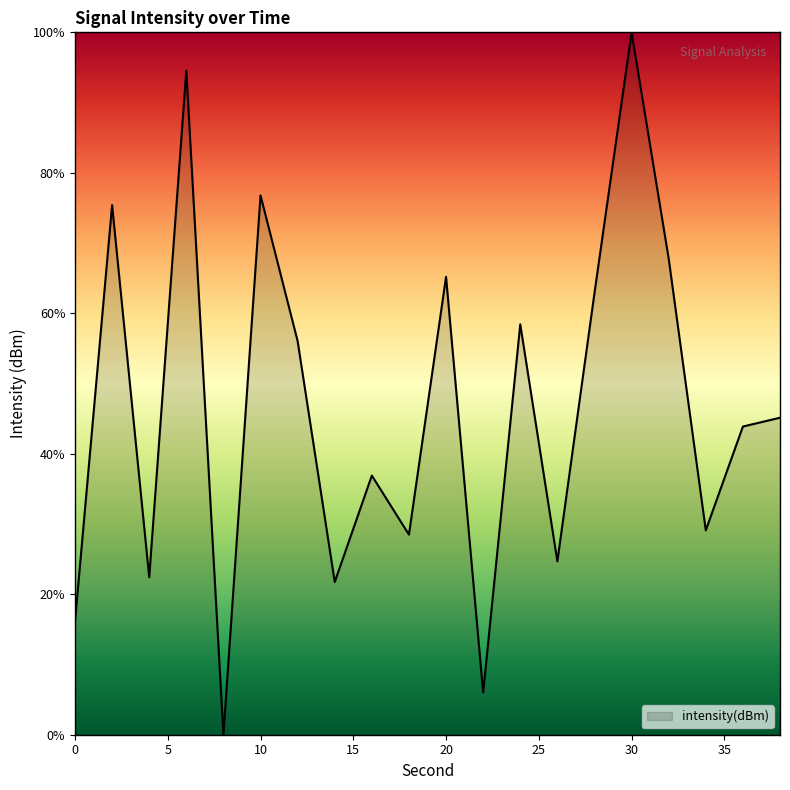

What is the maximum value shown in the chart?

100.0